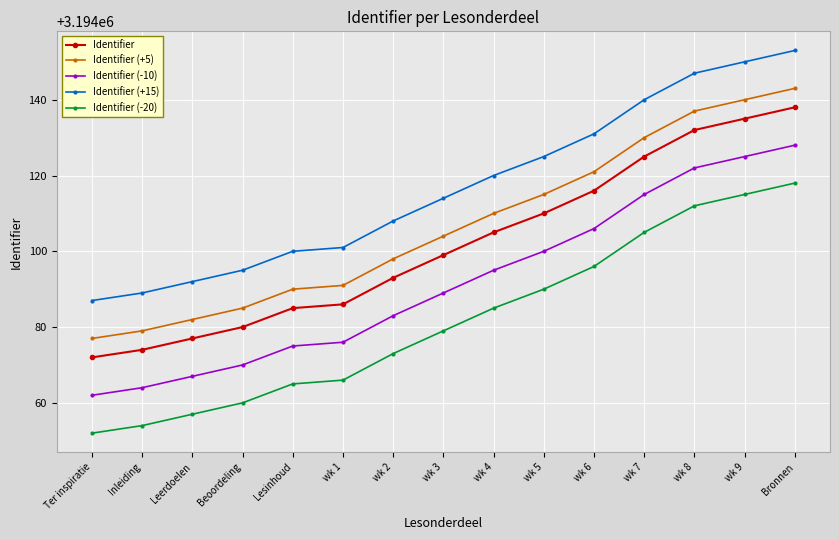

True or false: Identifier (-20) and Identifier intersect in this chart.

False